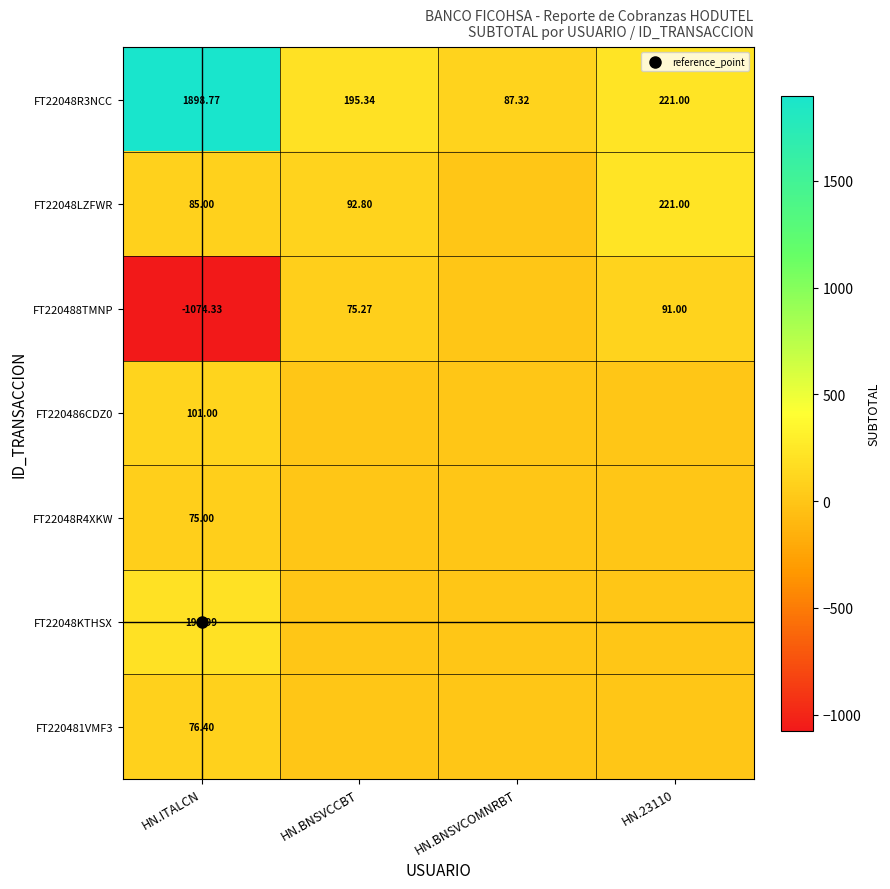

Where is FT22048R3NCC nearest to the value 993?

HN.23110